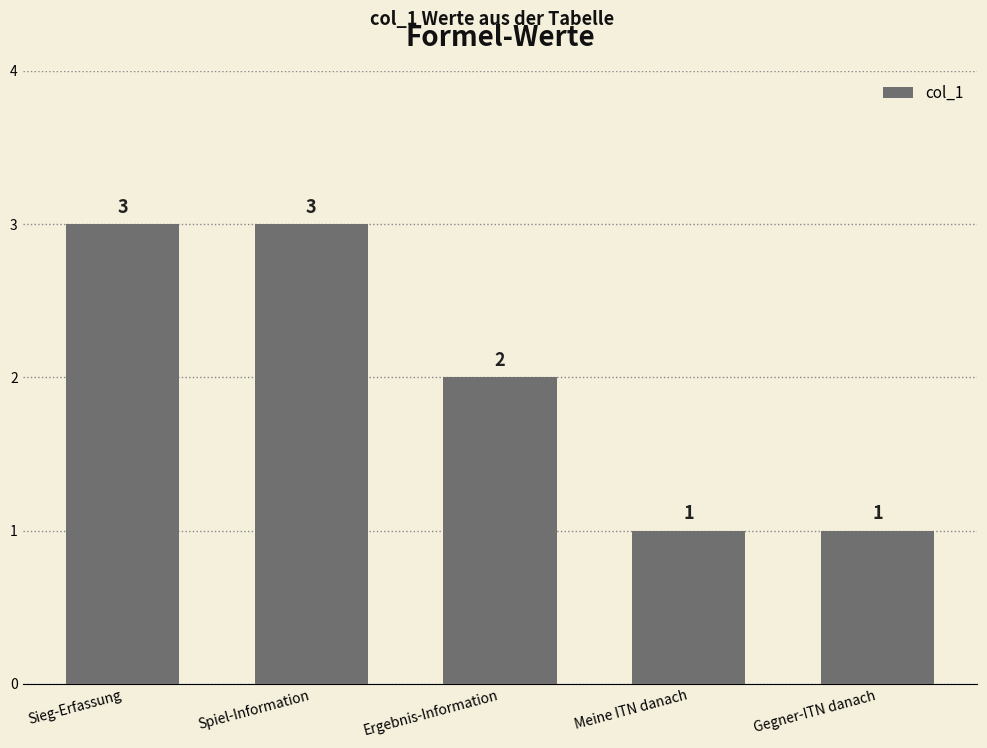

What position from the left is Sieg-Erfassung?

1